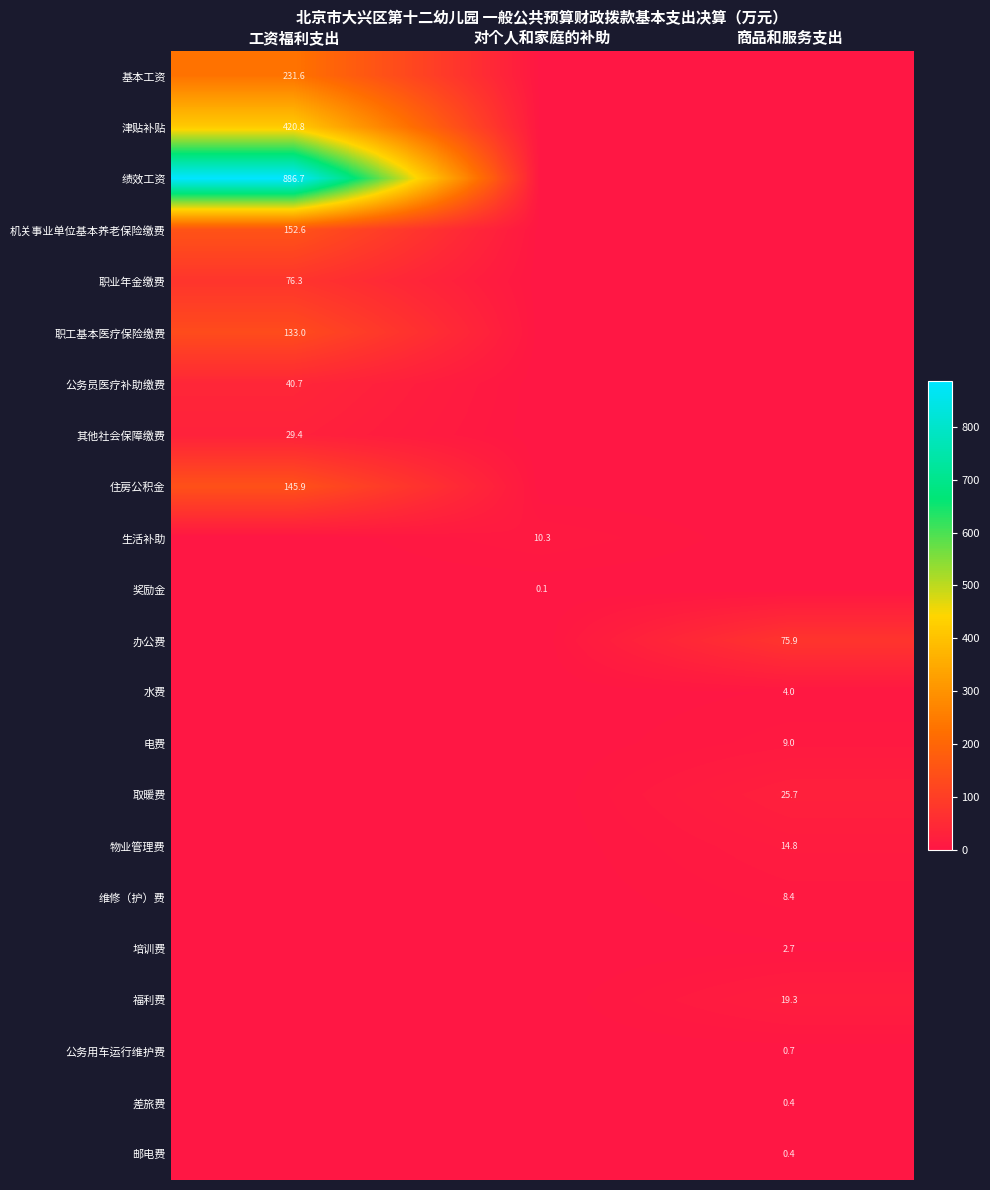

The value of 物业管理费 at 商品和服务支出 is 14.8. True or false?

True